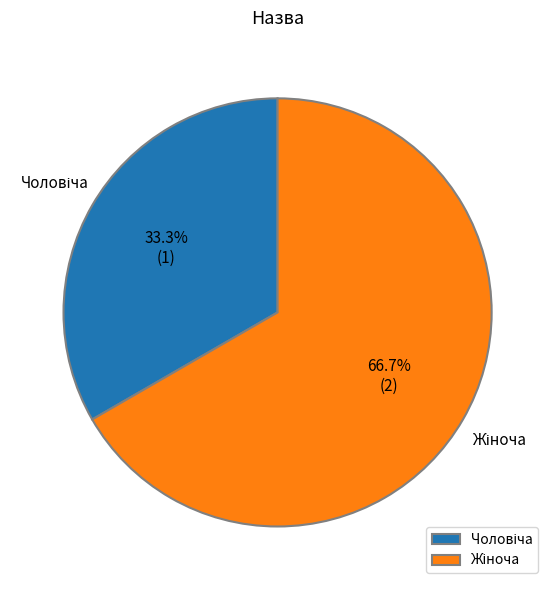

Does any single category account for the majority?

Yes